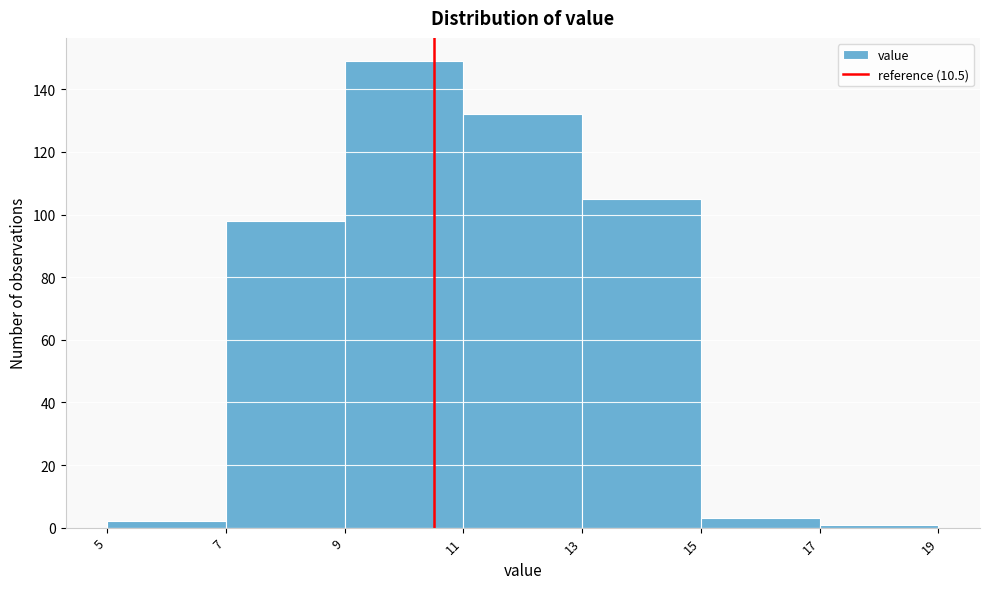

Over which range of the x-axis is the bar tallest?

9 to 11